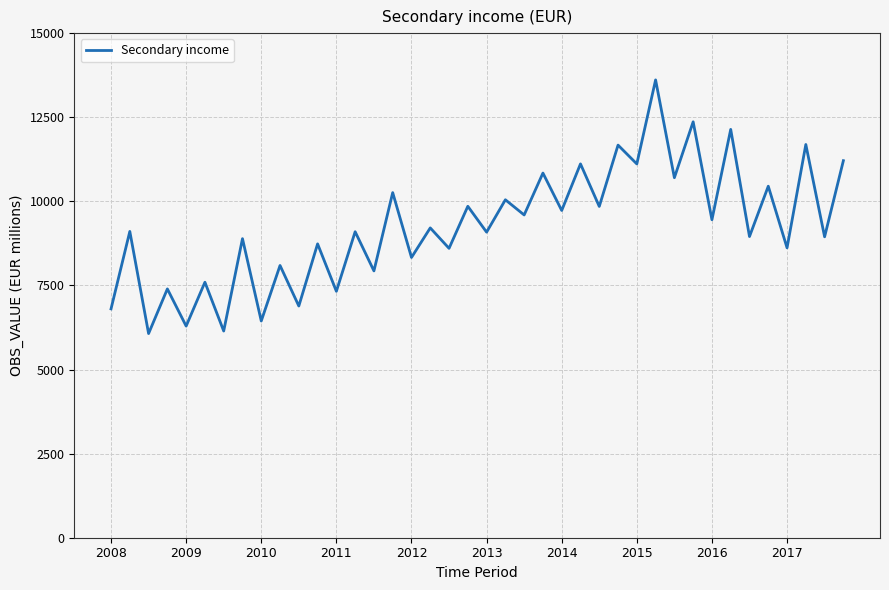

What is the smallest value displayed?

6068.7